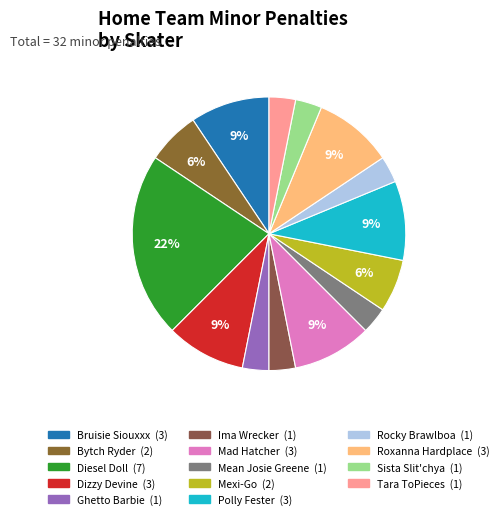

To the nearest percent, what is the difference between the largest and smallest slice percentages?

19%